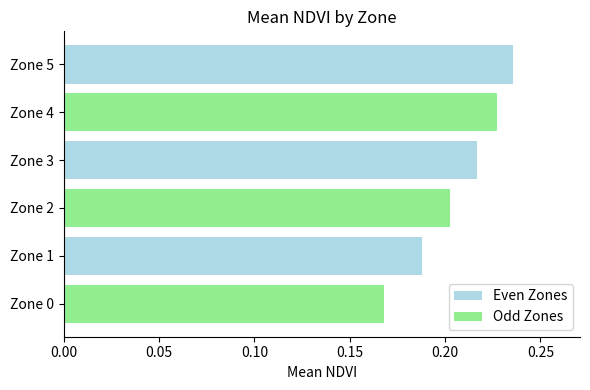

Which label corresponds to the smallest value in the chart?

Zone 0